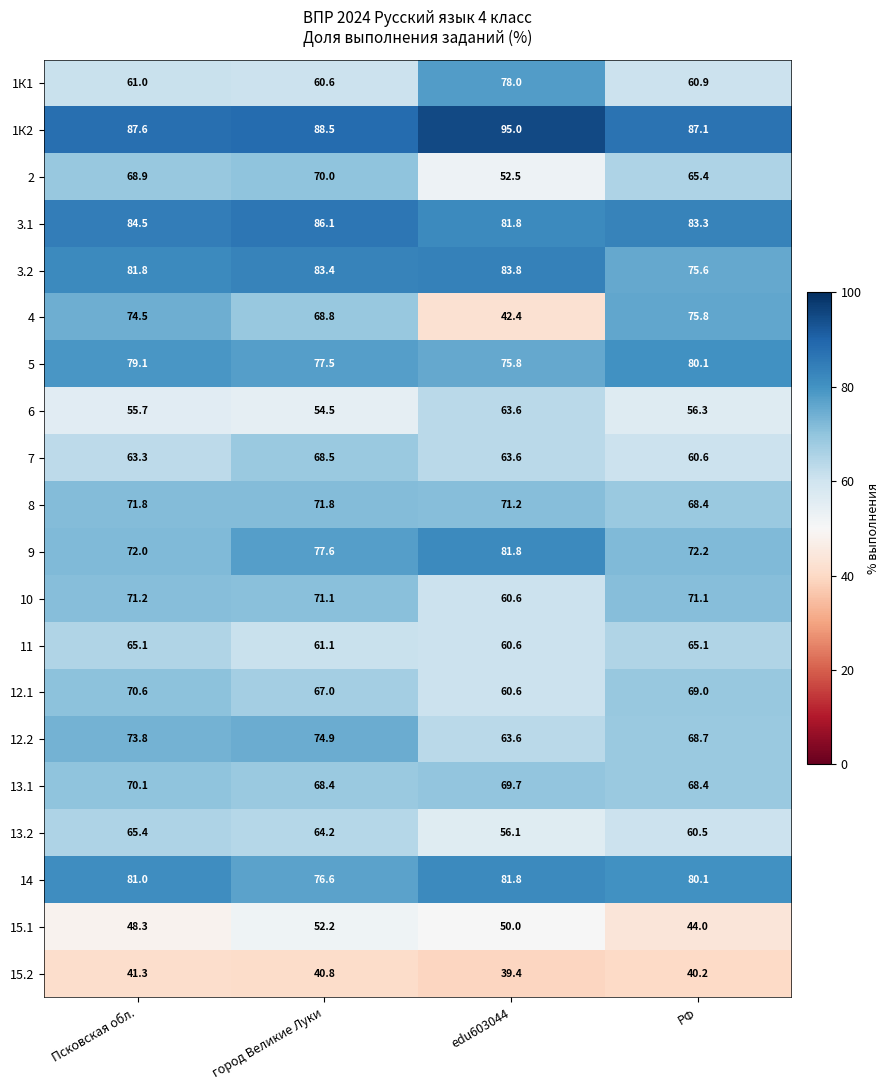

At Псковская обл., list the series in order from largest to smallest.

1К2, 3.1, 3.2, 14, 5, 4, 12.2, 9, 8, 10, 12.1, 13.1, 2, 13.2, 11, 7, 1К1, 6, 15.1, 15.2